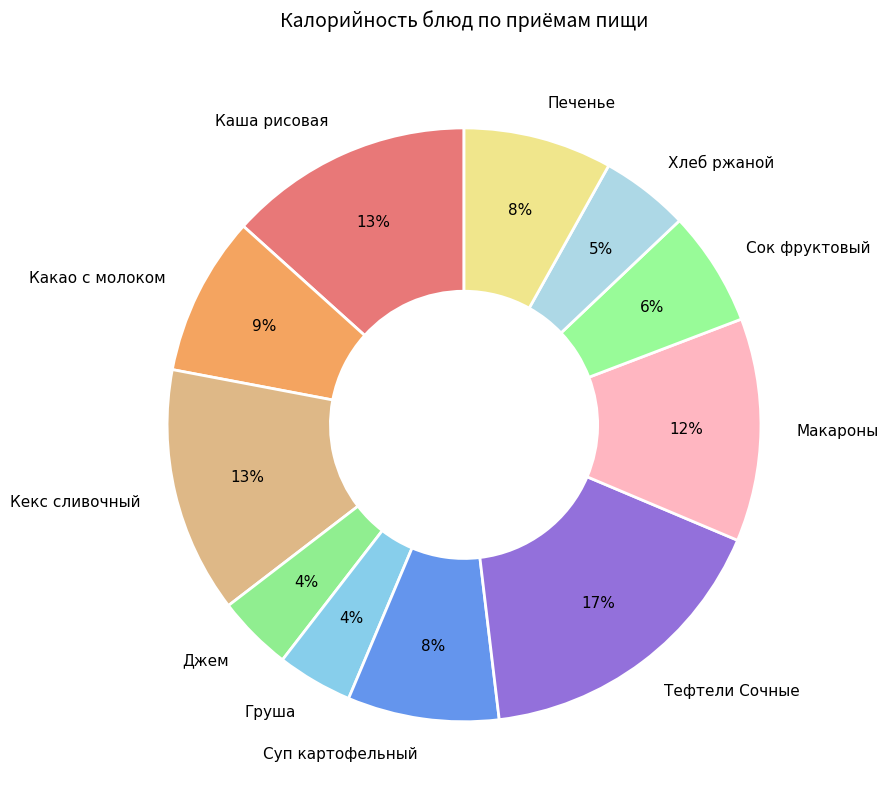

The Суп картофельный slice represents 1% of the pie. True or false?

False